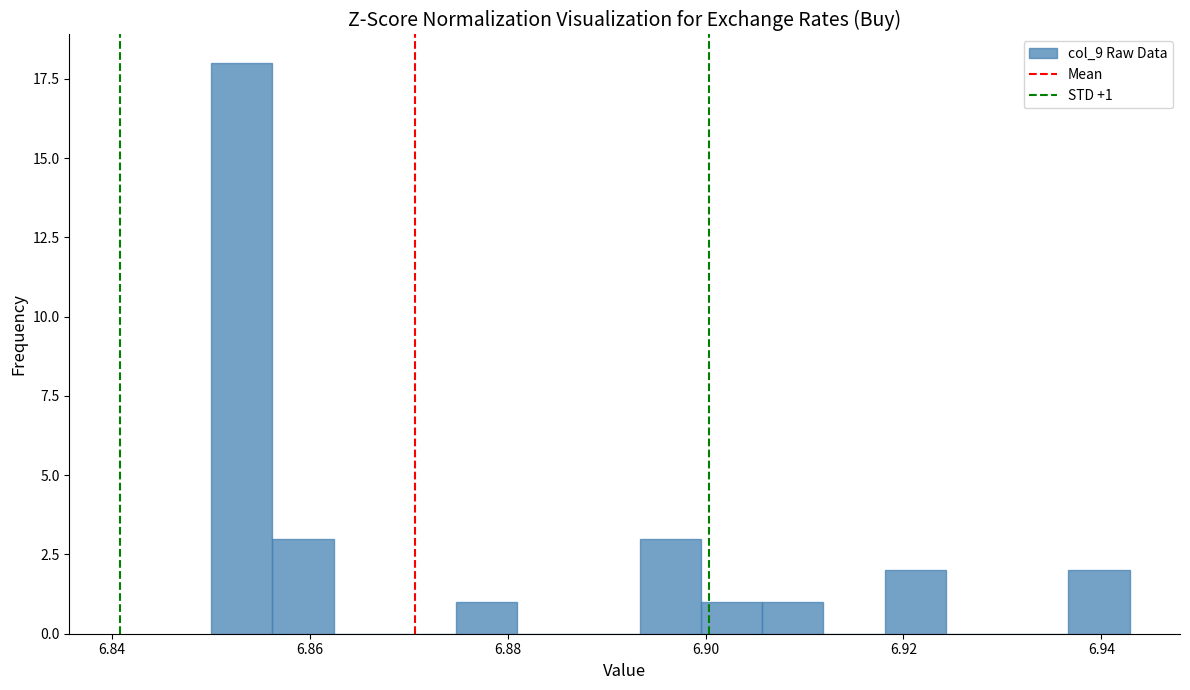

Read against the x-axis, roughly where is the centre of the tallest bar?

6.854